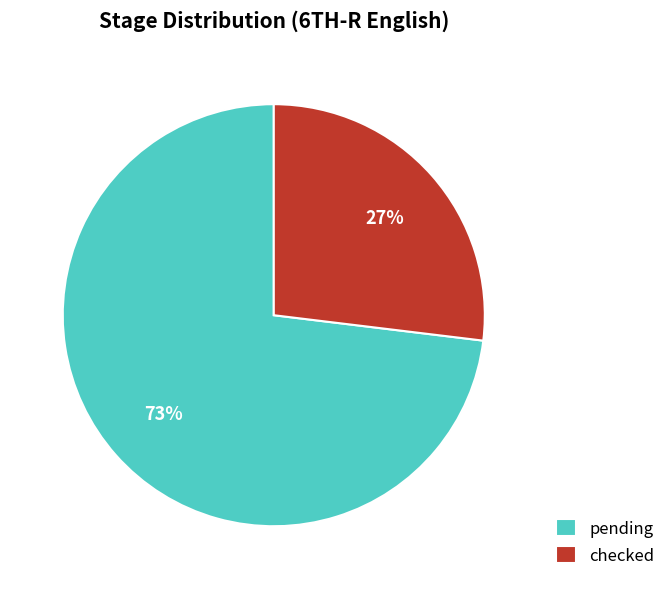

Combined, do pending and checked account for over 50%?

Yes